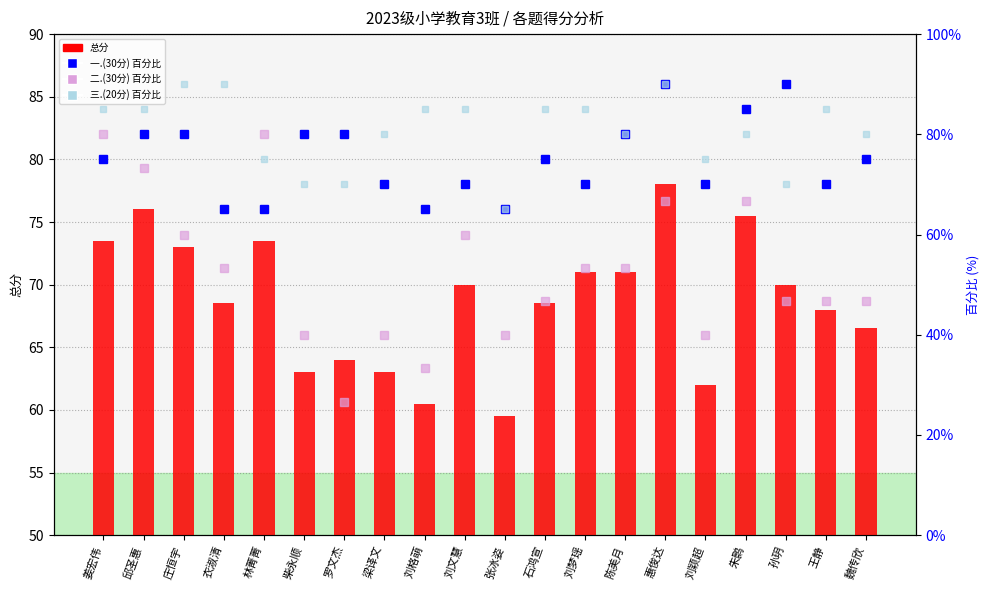

At 惠俊达, list the series in order from smallest to largest.

二.(30分) 百分比, 总分, 一.(30分) 百分比, 三.(20分) 百分比